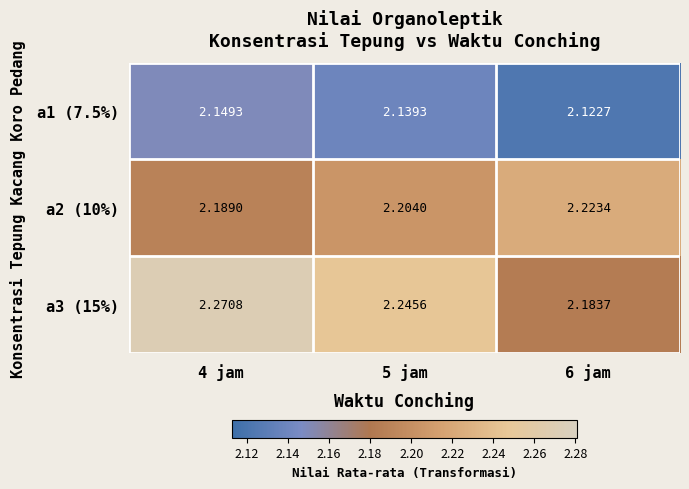

List the series in order of their overall mean, lowest first.

a1 (7.5%), a2 (10%), a3 (15%)